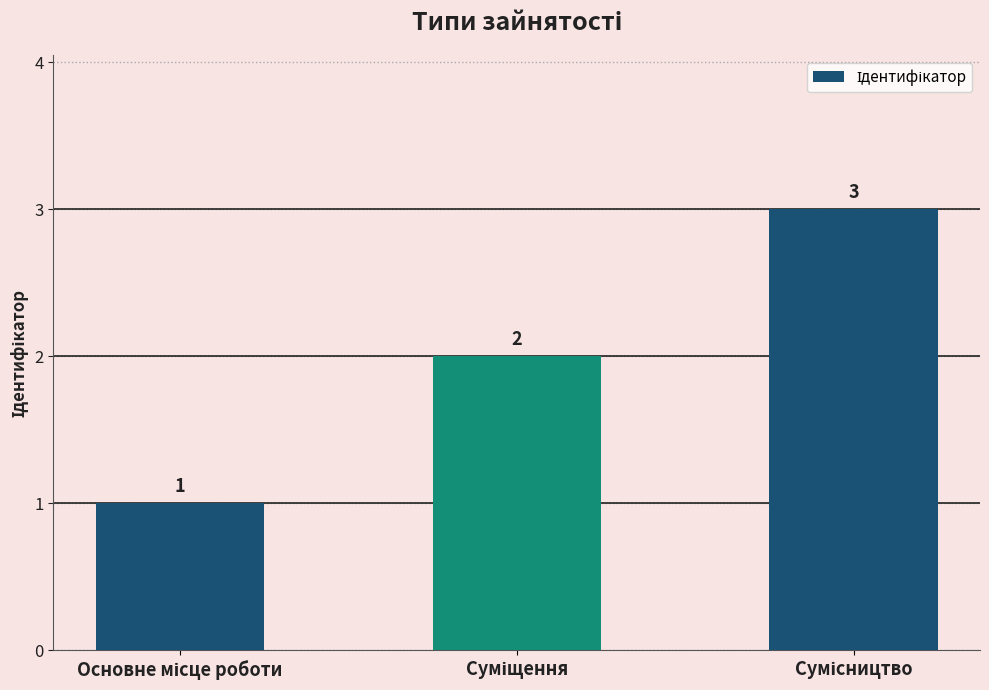

What is the greatest value displayed?

3